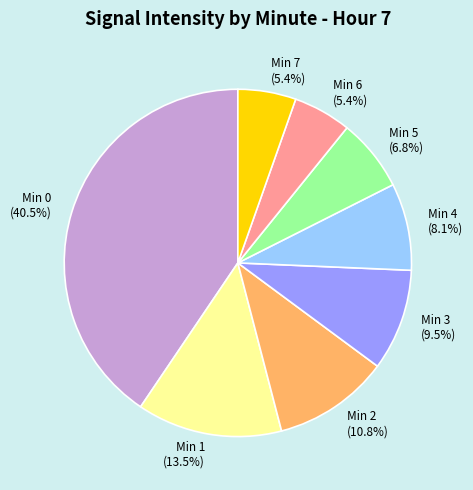

Does Min 7 account for over 50% of the chart?

No